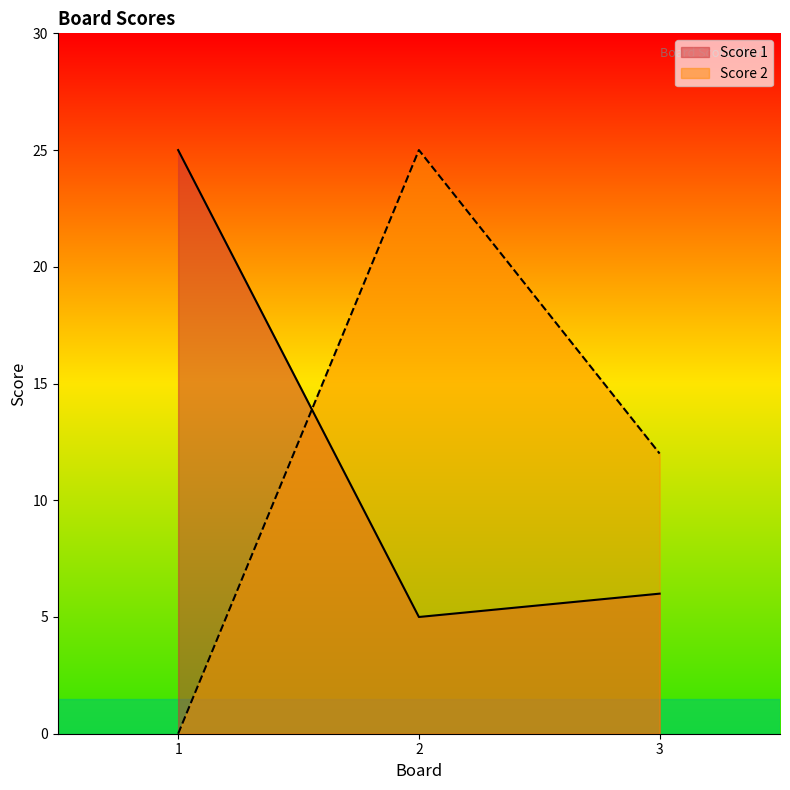

What is the difference between the highest and lowest values at 1?

25